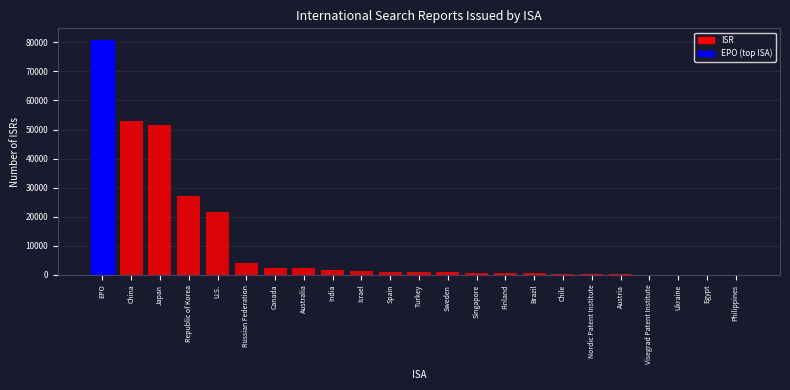

The chart shows a value of 2423 at Canada. True or false?

True